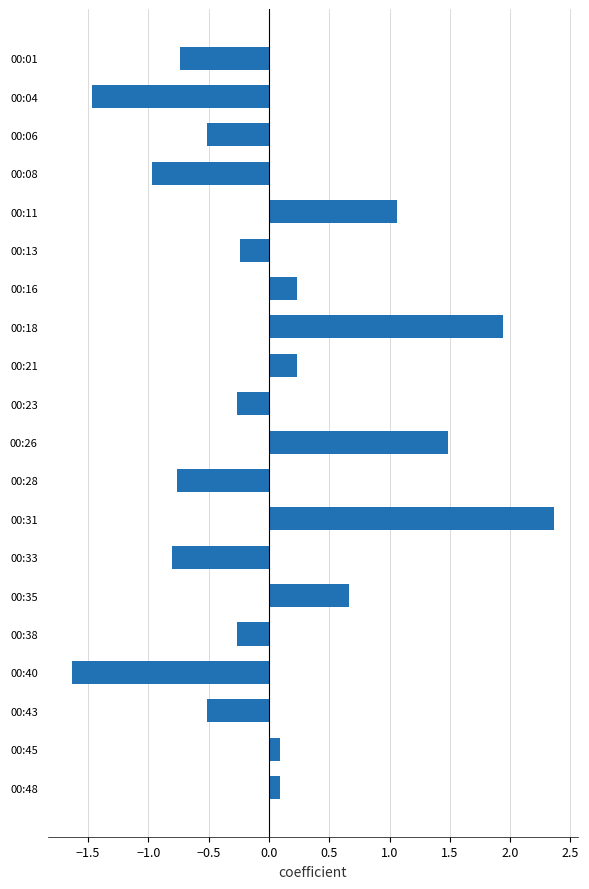

What is the value of the 4th bar from the top?

-1.0